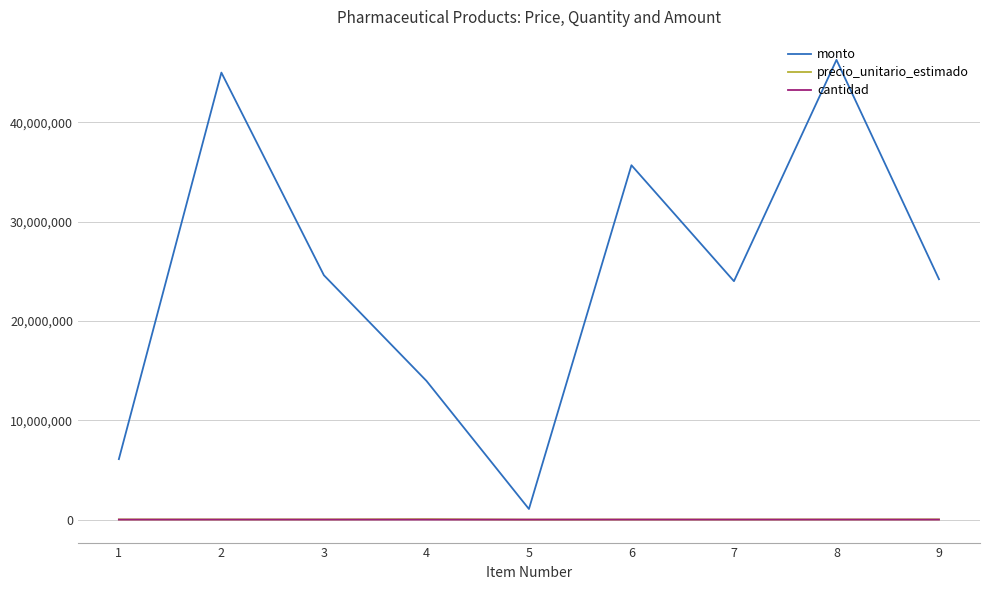

At which category is the sum across all series the highest?

8